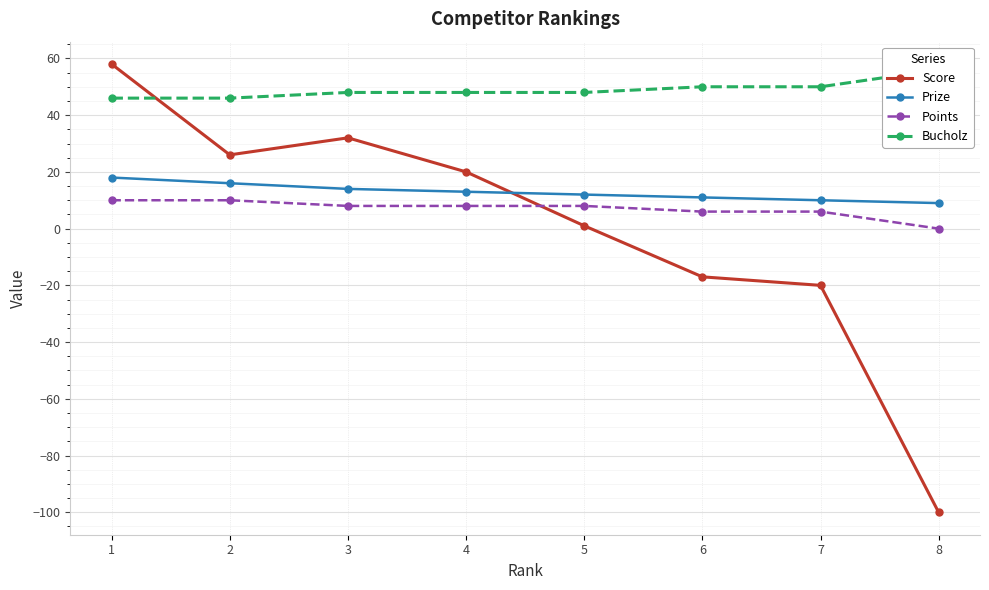

What is the total value across all series at 7?

46